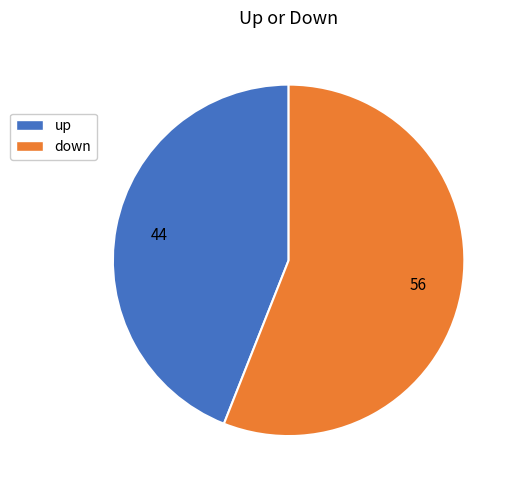

What is the smallest slice in the pie chart?

up